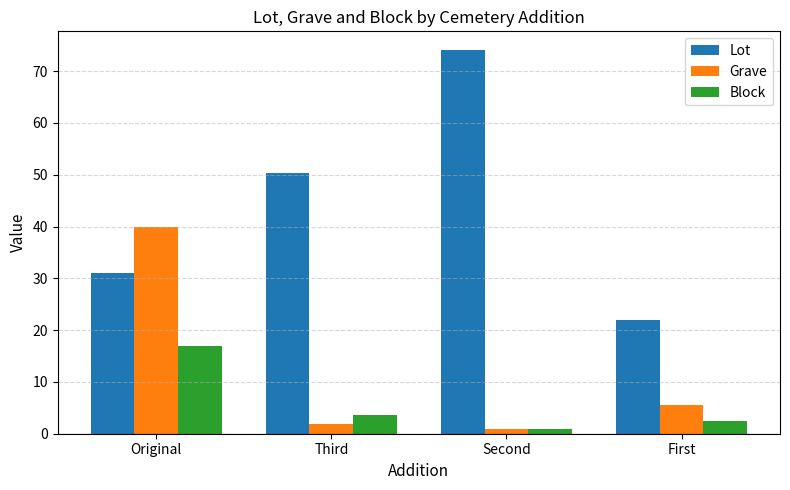

At Original, list the series in order from largest to smallest.

Grave, Lot, Block